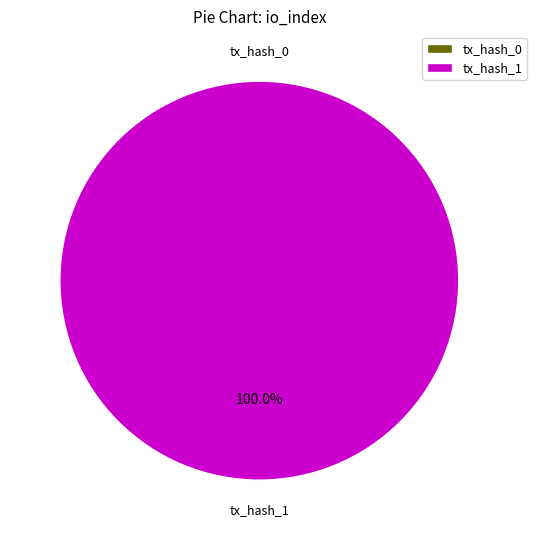

To the nearest percent, what is the average slice percentage?

50%